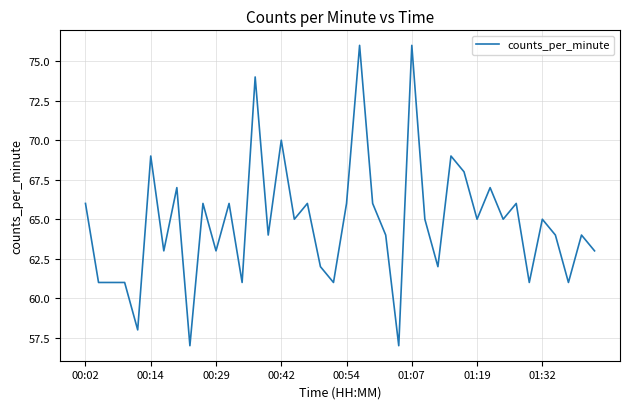

What is the maximum value shown in the chart?

76